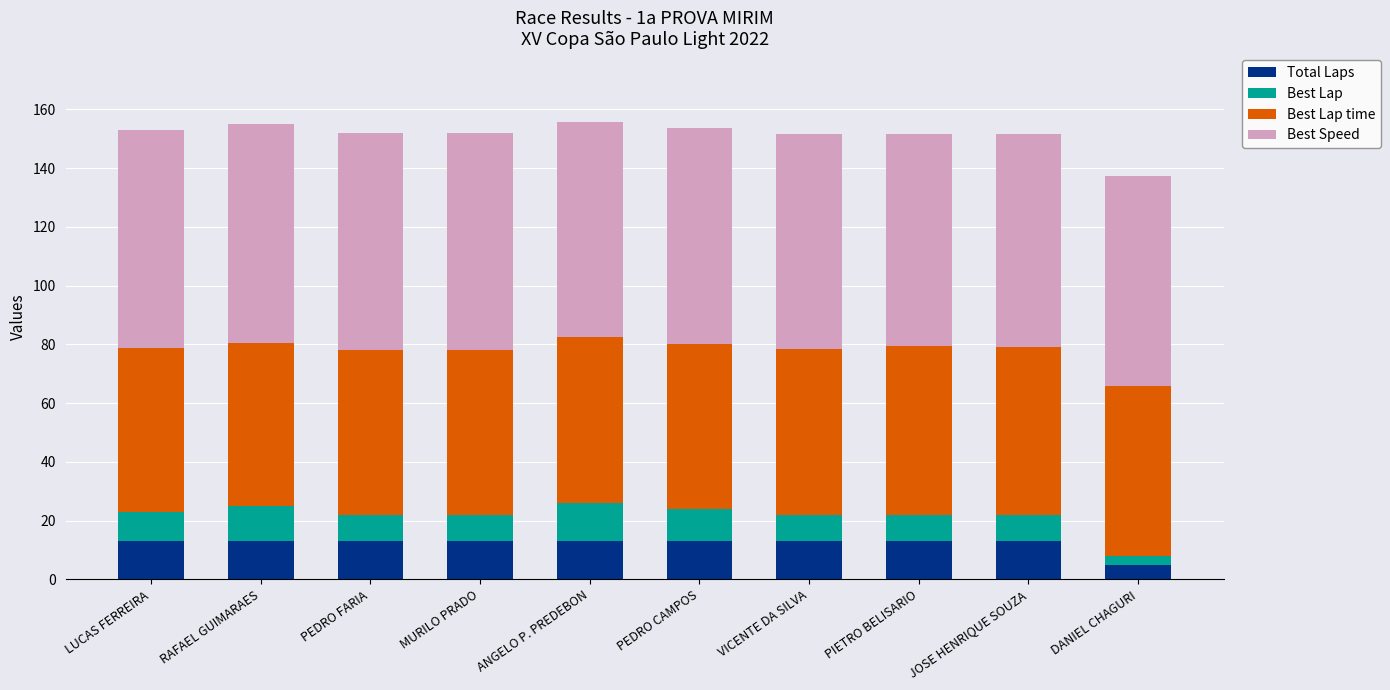

What is the total value across all series at JOSE HENRIQUE SOUZA?

151.6